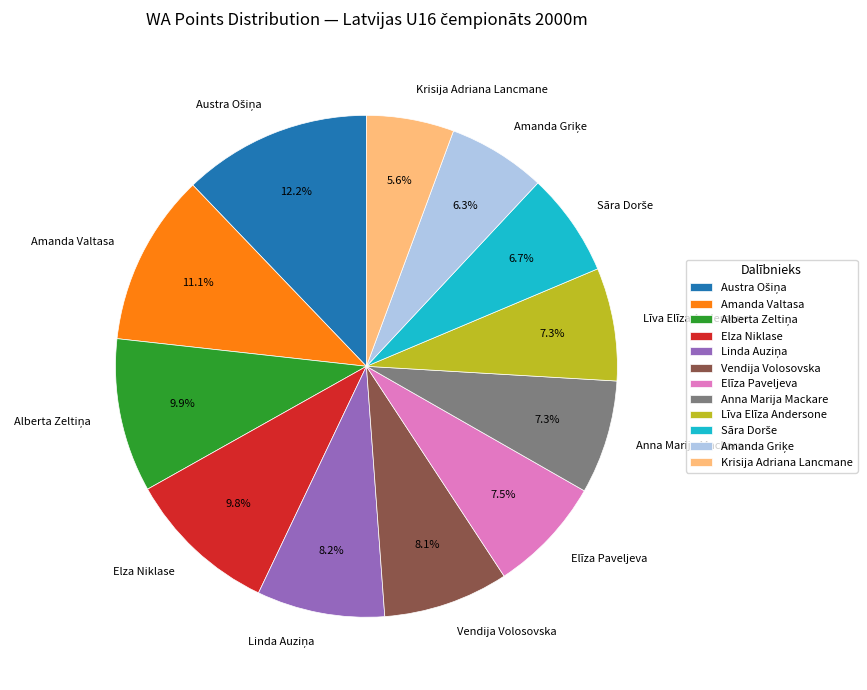

What is the smallest slice in the pie chart?

Krisija Adriana Lancmane